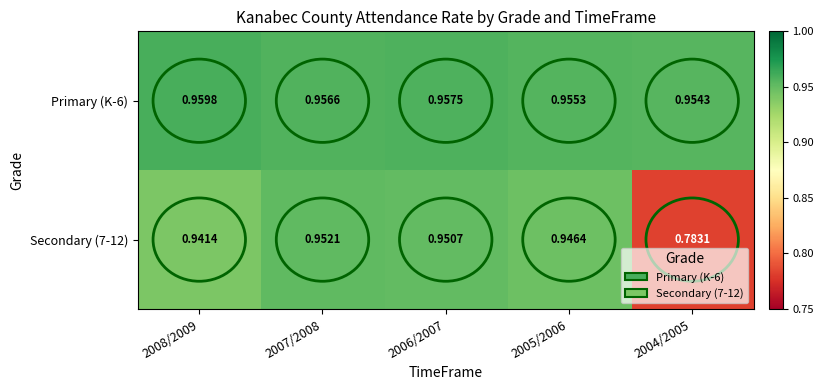

Is the value of Secondary (7-12) at 2006/2007 greater than the value of Primary (K-6) at 2008/2009?

No